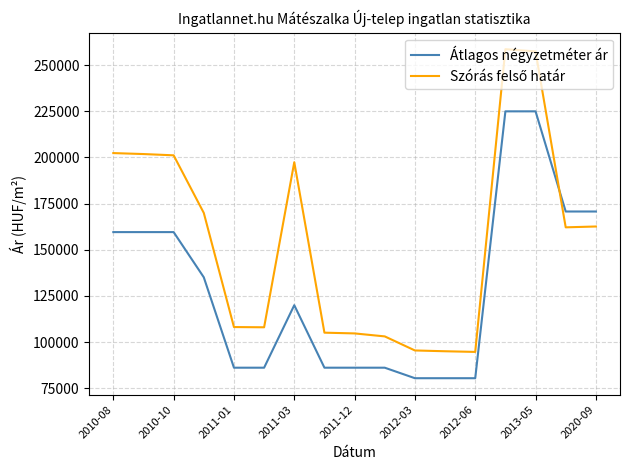

What is the greatest value displayed?

258671